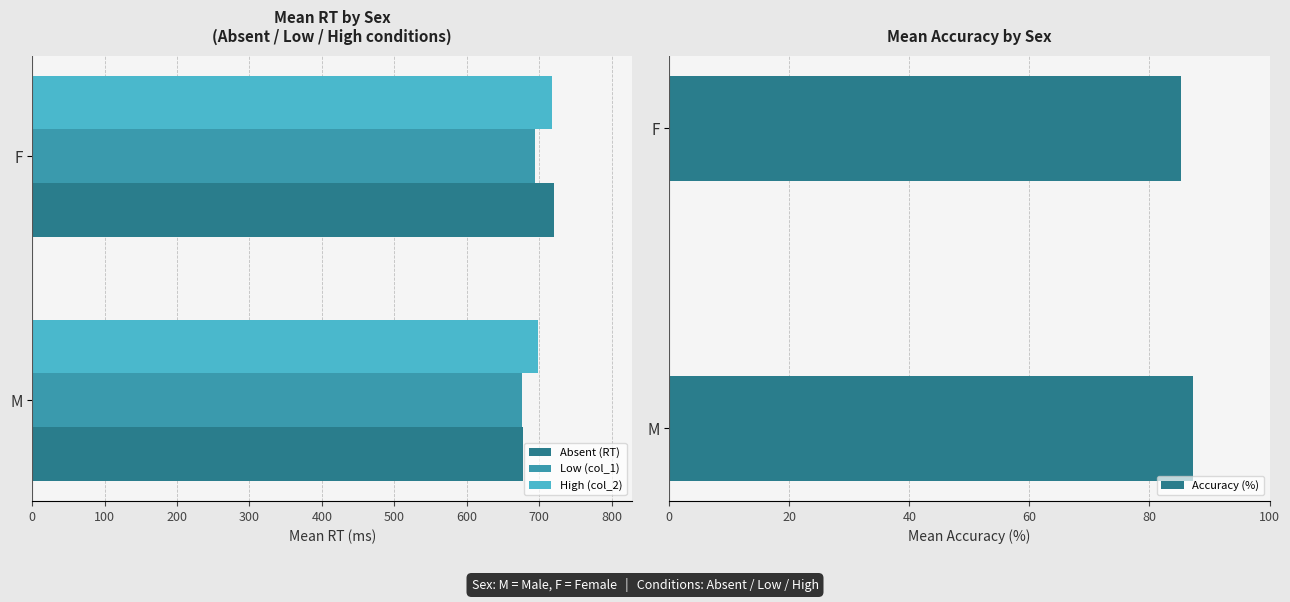

What value does the Absent (RT) series have at F?

720.4